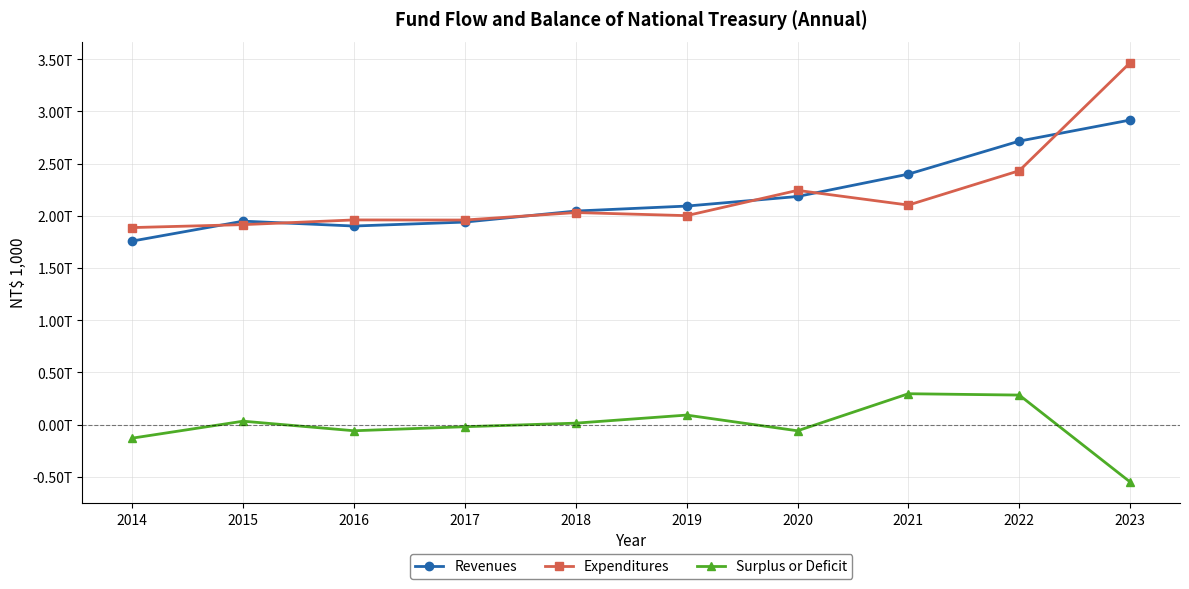

Which series has the widest spread of values?

Expenditures